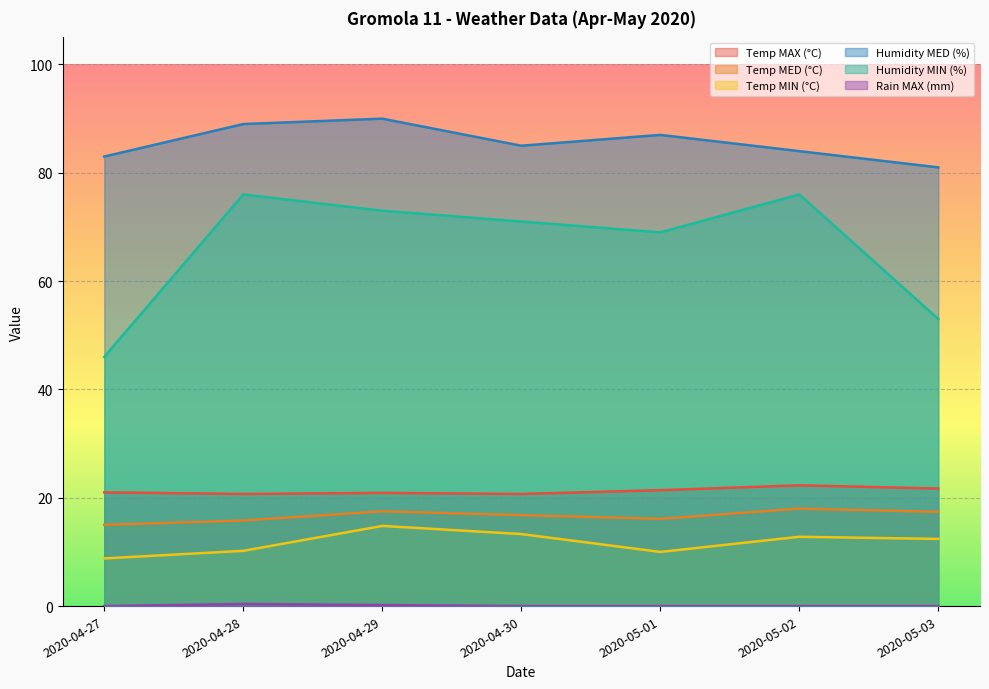

Rank the series at 2020-04-29 from highest to lowest value.

Humidity MED (%), Humidity MIN (%), Temp MAX (°C), Temp MED (°C), Temp MIN (°C), Rain MAX (mm)